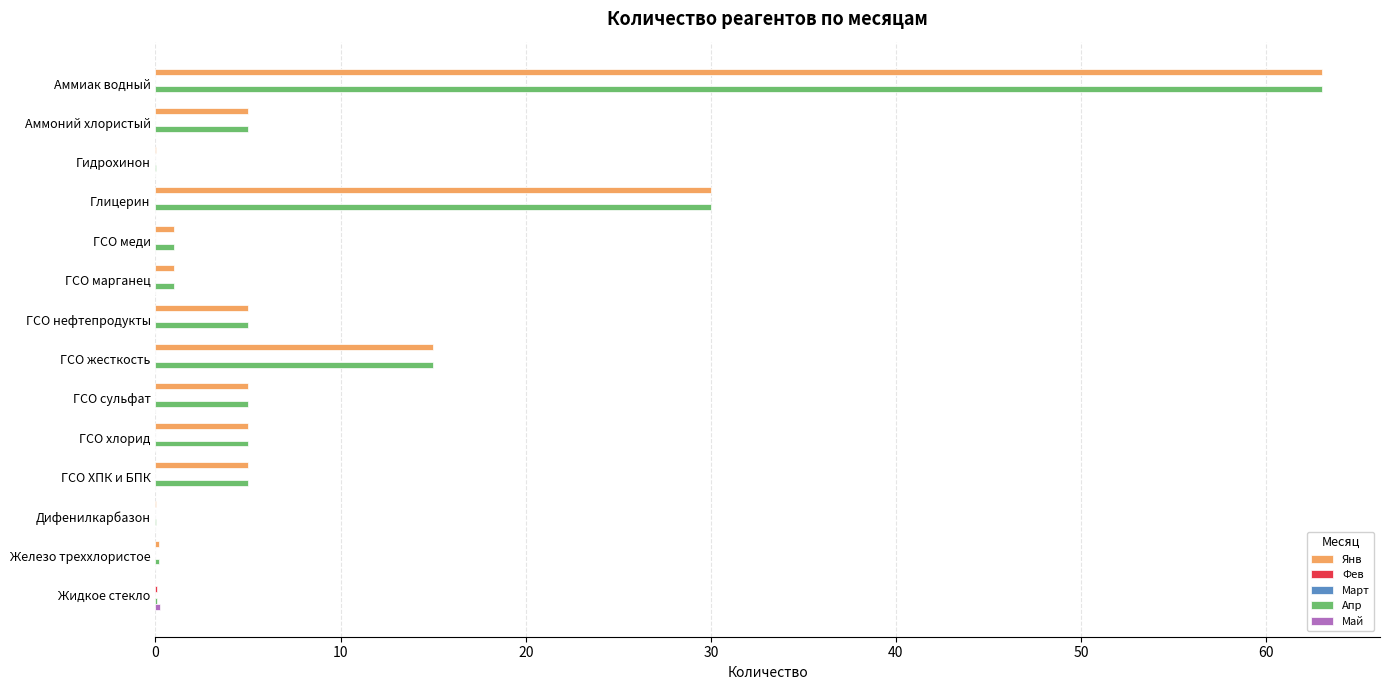

What is the total value across all series at Аммоний хлористый?

10.0